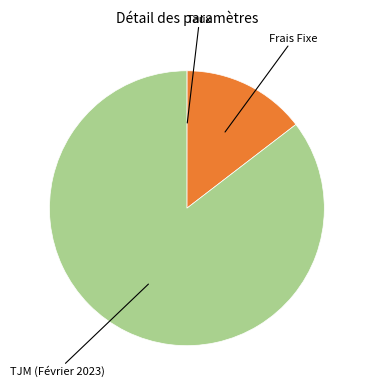

Is there any slice that represents more than half of the pie?

Yes